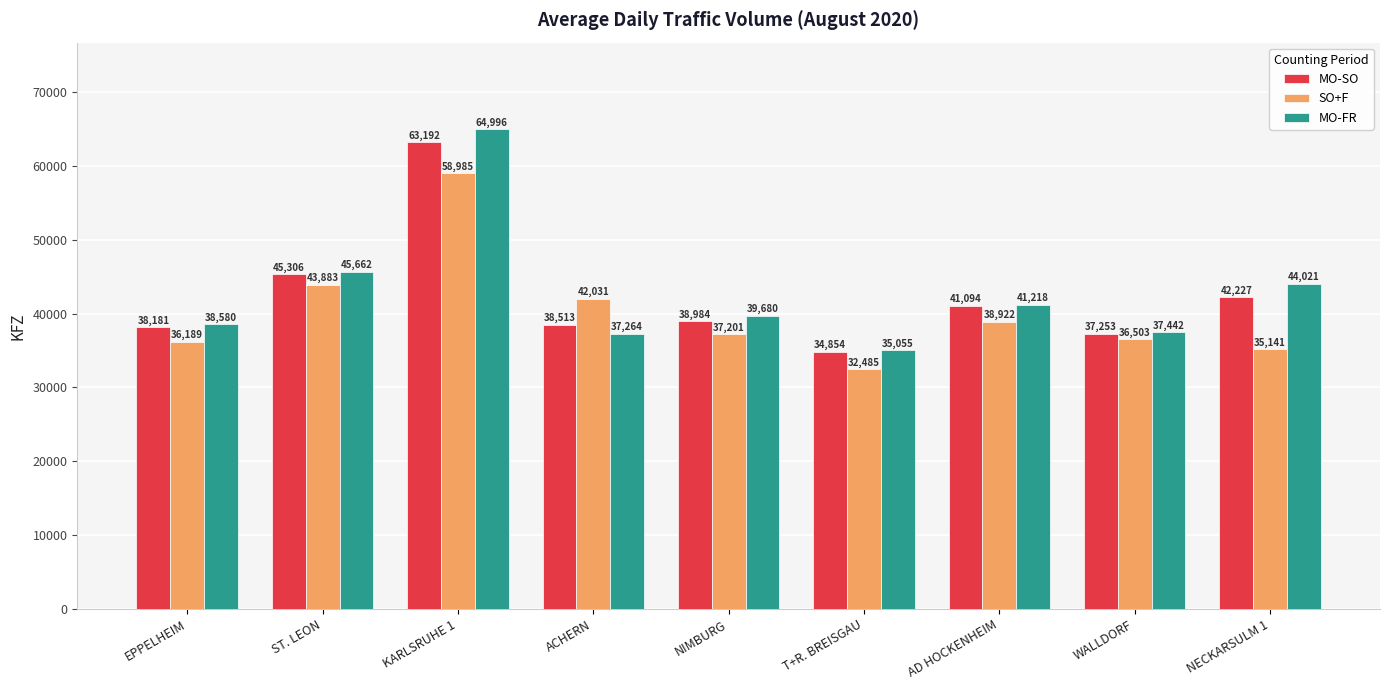

At which label does MO-SO reach its minimum?

T+R. BREISGAU